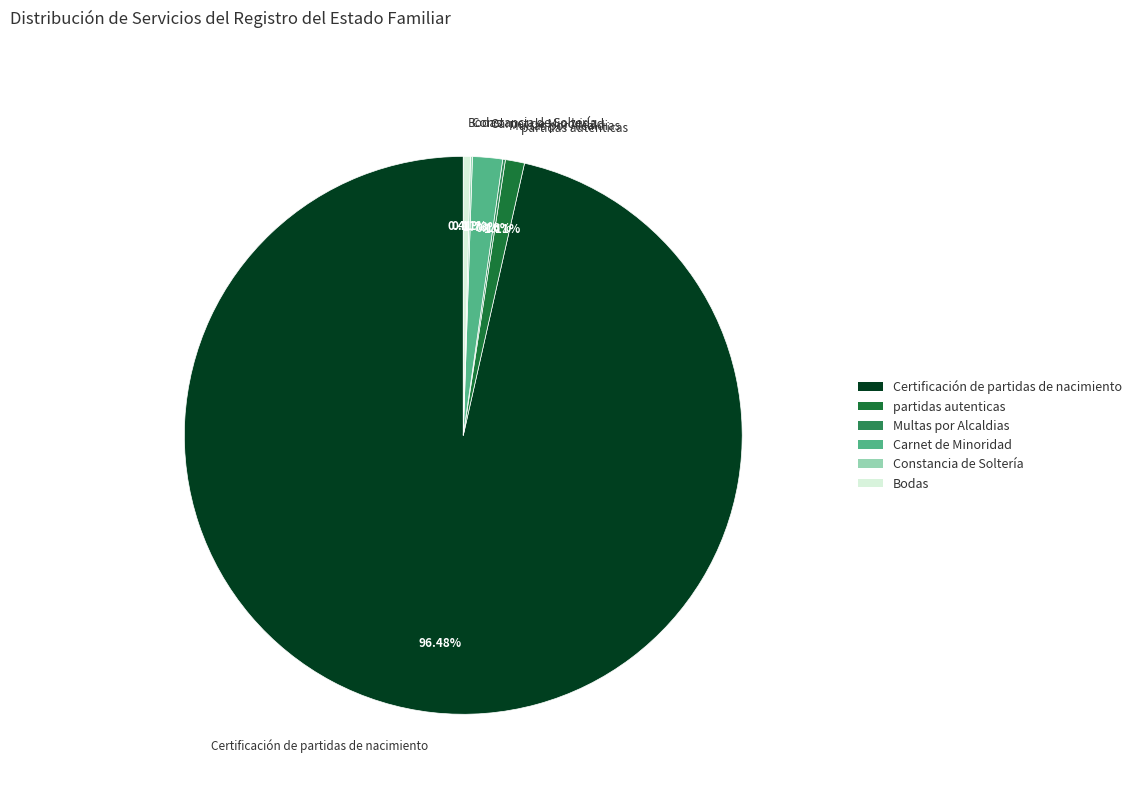

To the nearest percent, what percentage of the pie is Carnet de Minoridad?

2%